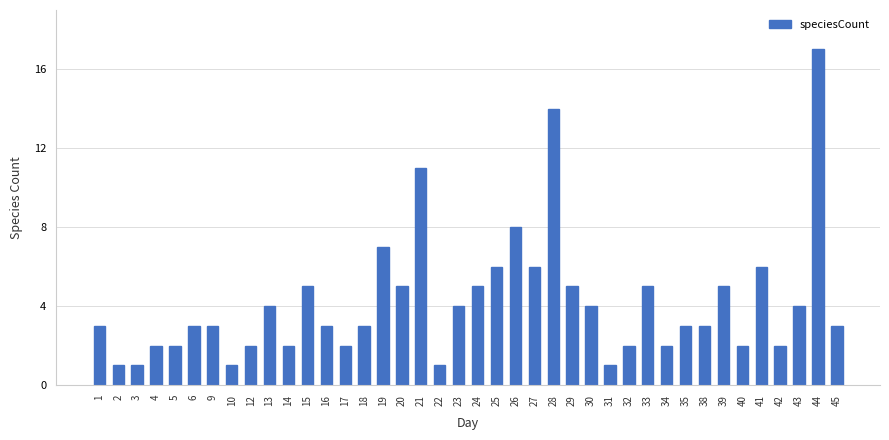

What is the ratio of the value at 3 to the value at 12?

0.5